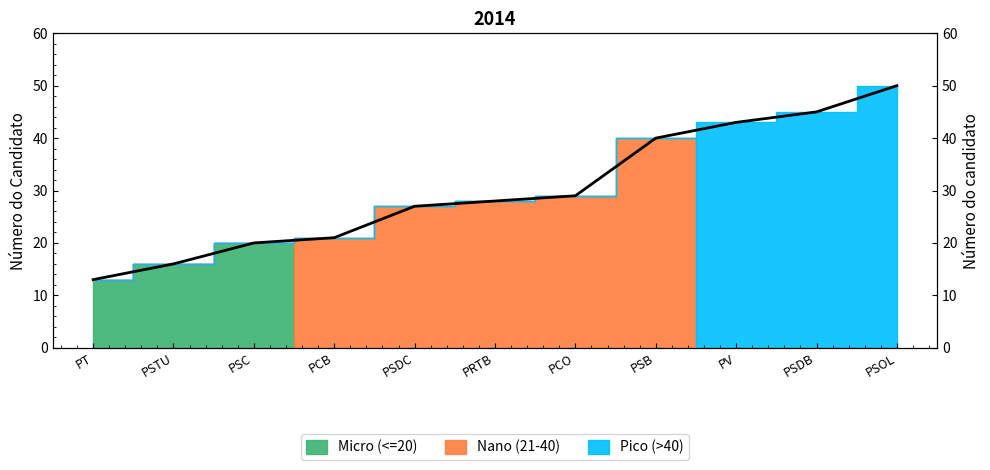

What is the value of the 8th point from the left?

40